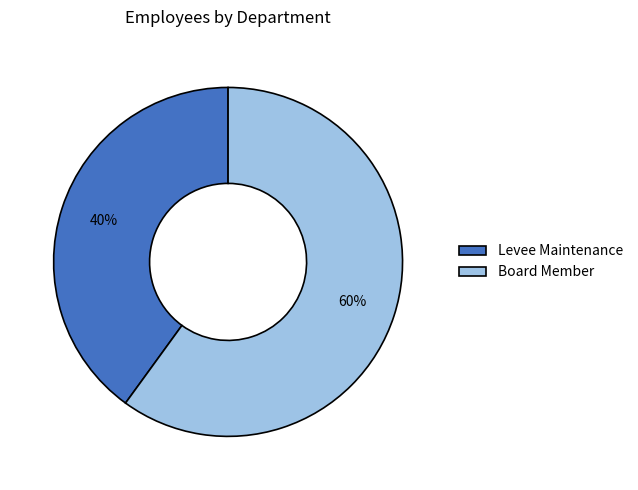

To the nearest percent, what is the difference between the Levee Maintenance and Board Member slice percentages?

20%